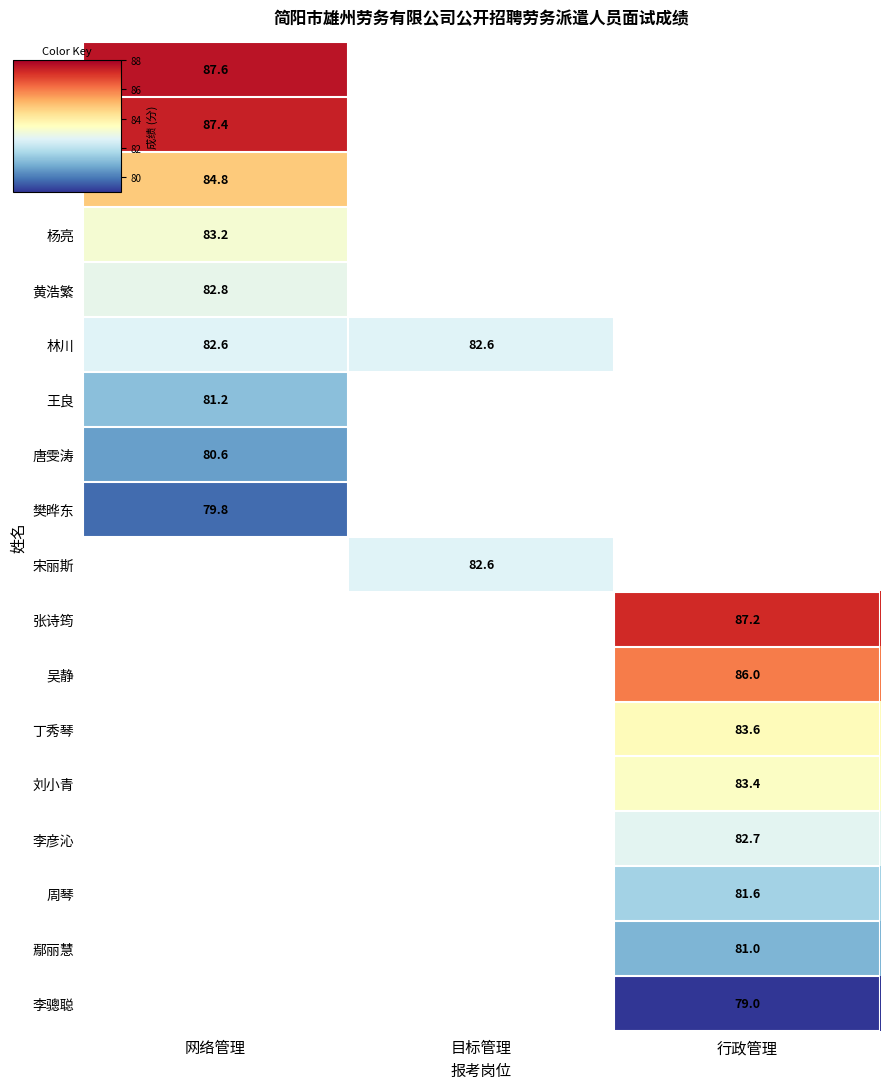

Which label corresponds to the largest value in the chart?

网络管理